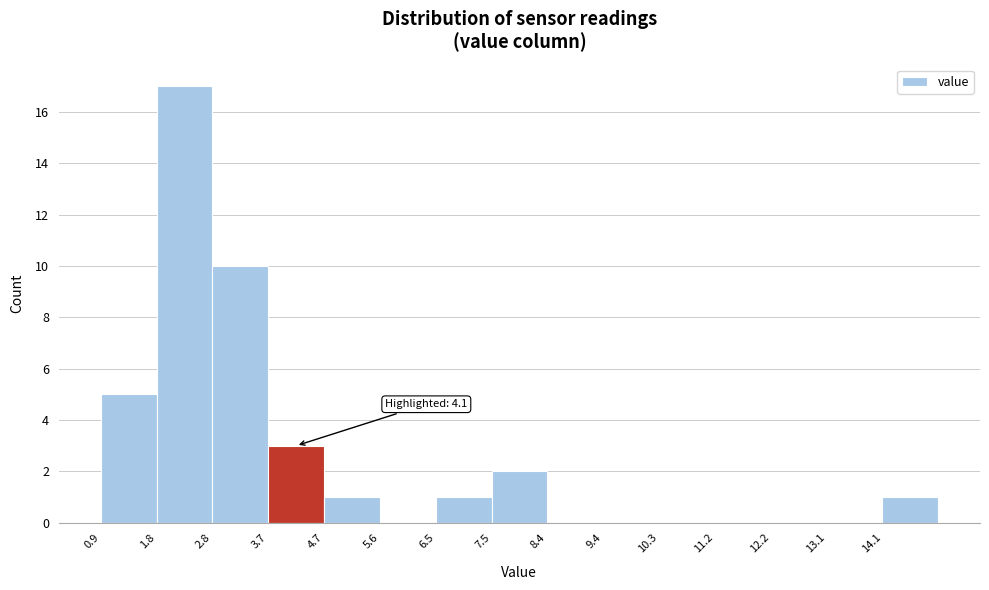

Which range on the x-axis has the tallest bar?

1.84 to 2.78